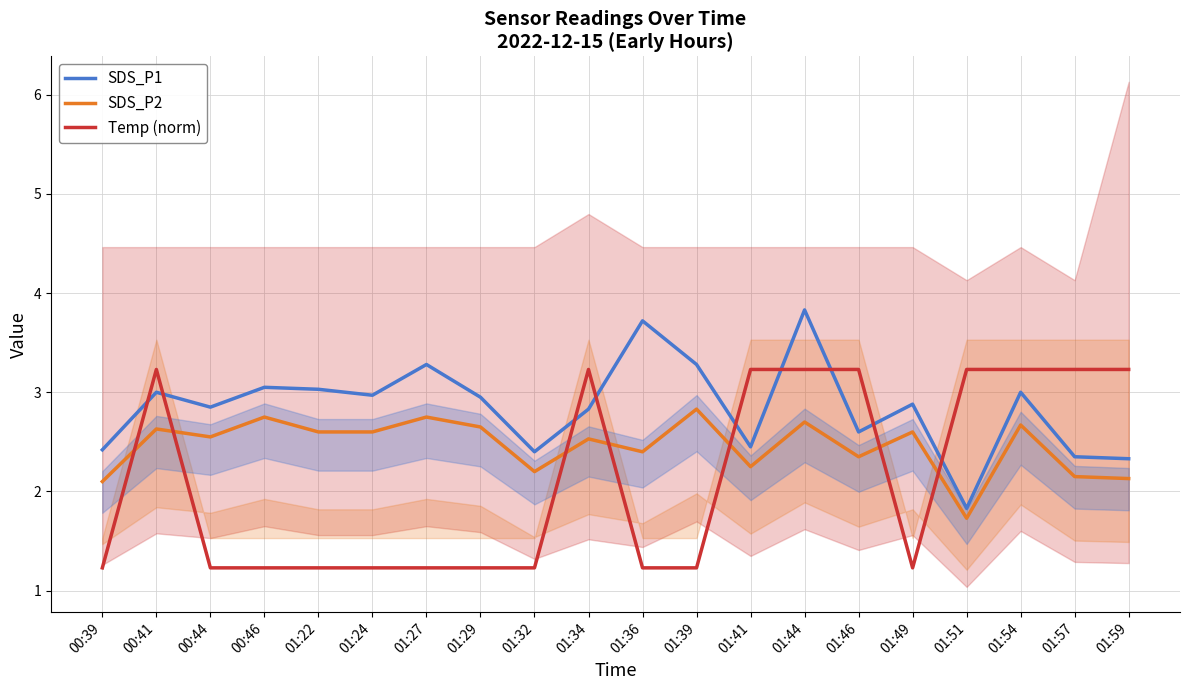

At 01:24, list the series in order from smallest to largest.

Temp (norm), SDS_P2, SDS_P1